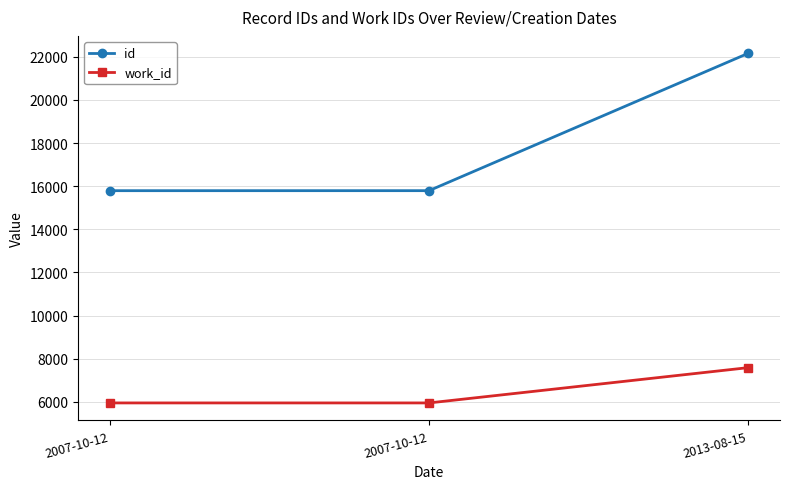

How many series are shown in this chart?

2